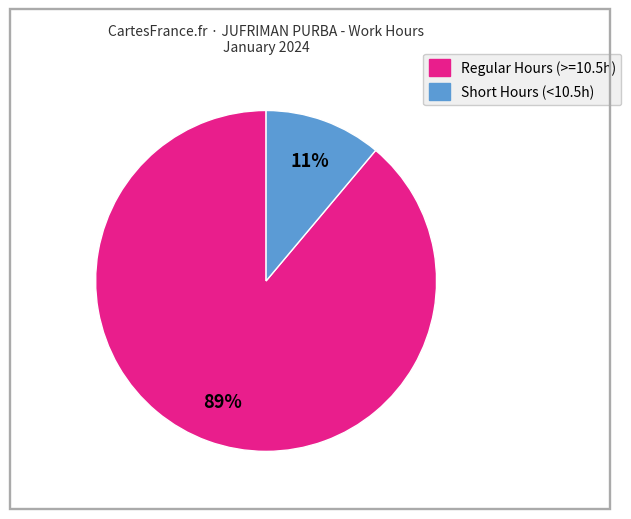

To the nearest percent, what is the difference between the largest and smallest slice percentages?

78%